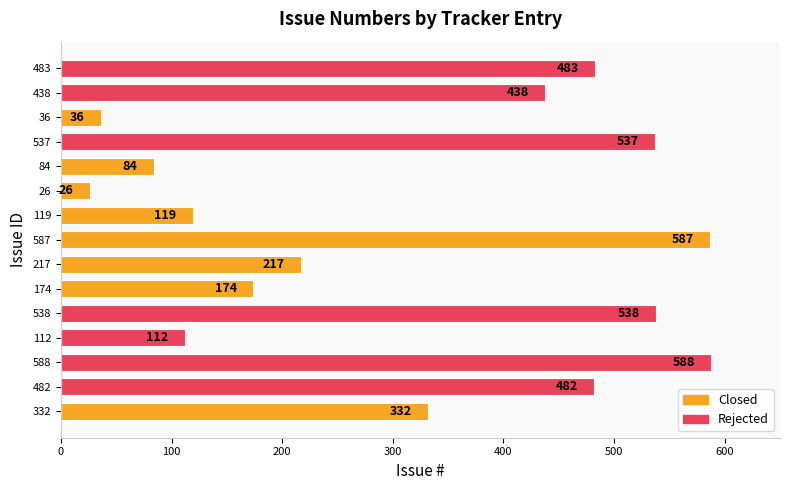

How many values are below 332?

7